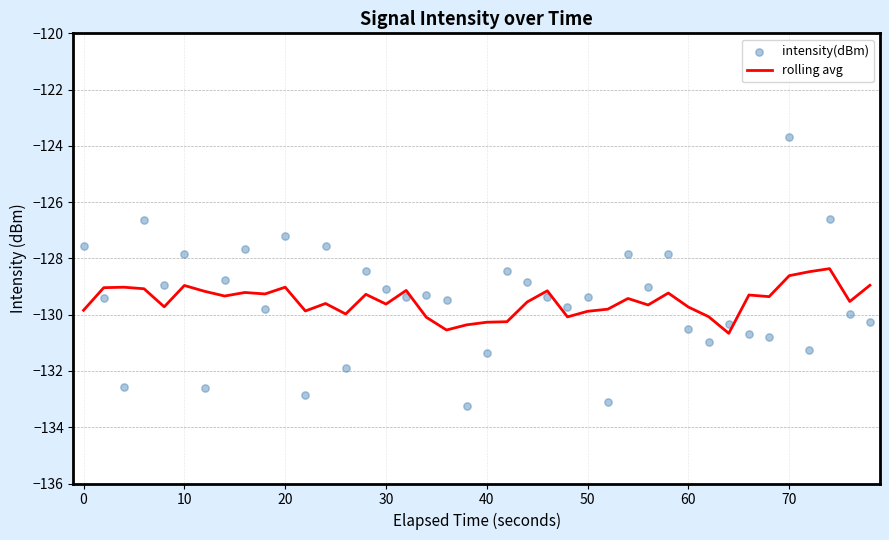

At how many categories does at least one series exceed -128?

10